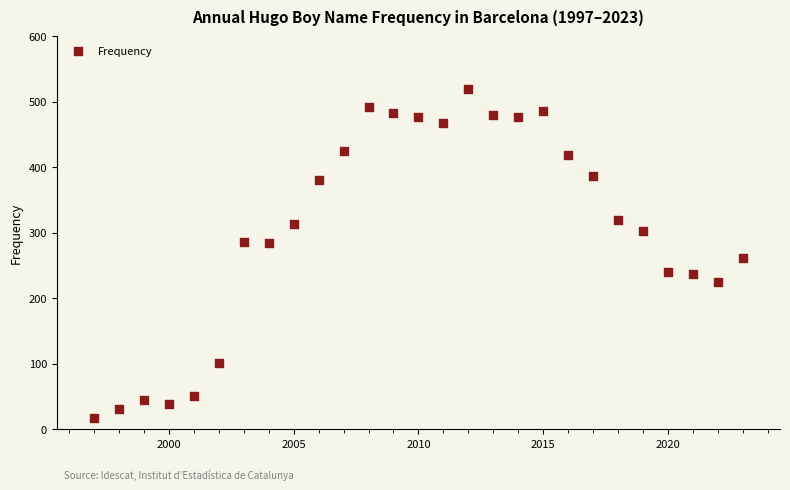

What is the range of Y values (max minus min)?

503